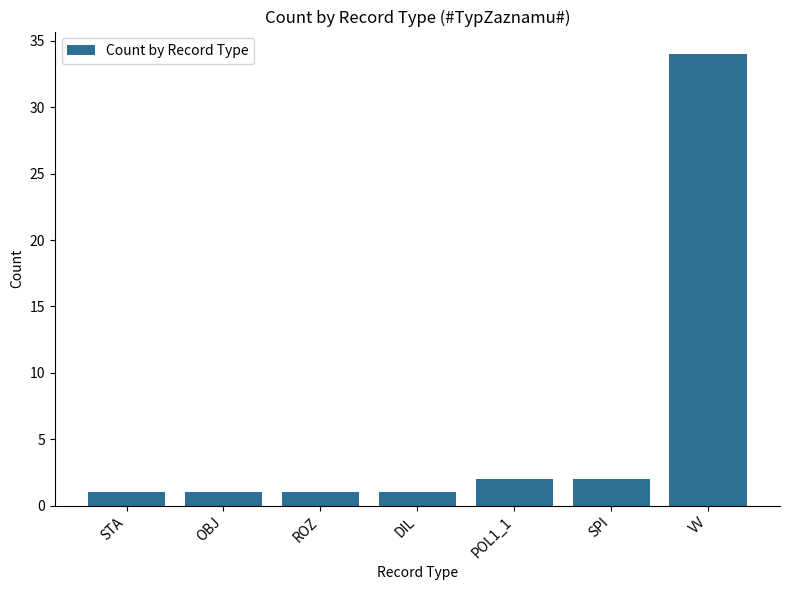

What is the difference between the maximum and minimum values?

33